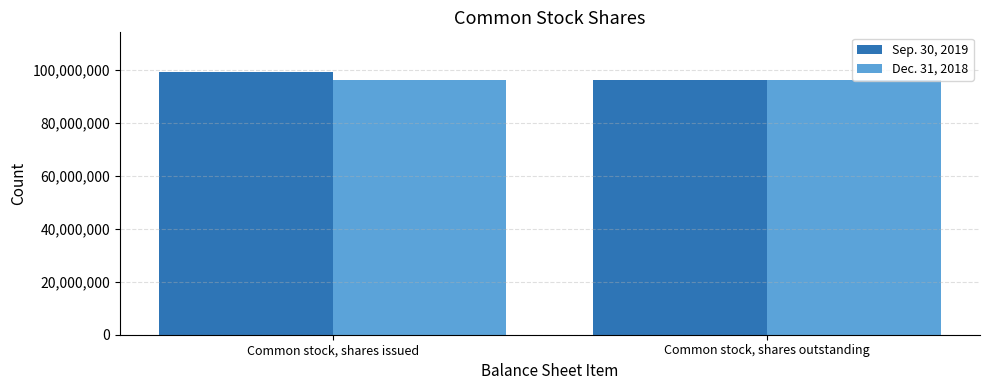

List the series in order of their overall mean, lowest first.

Dec. 31, 2018, Sep. 30, 2019